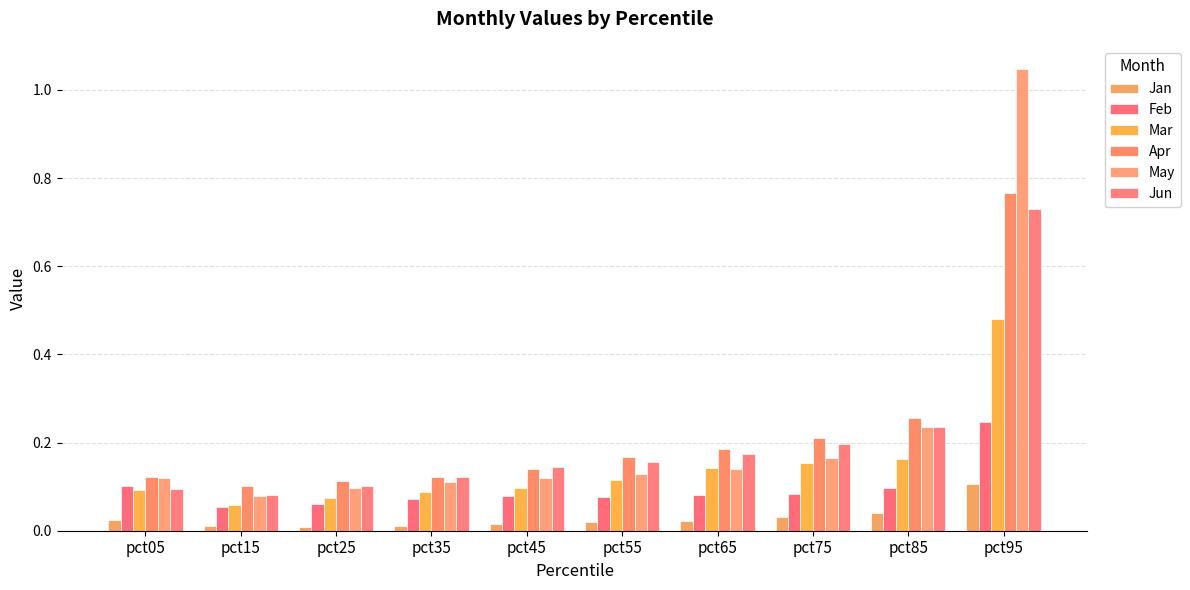

How many bars are there in total?

60